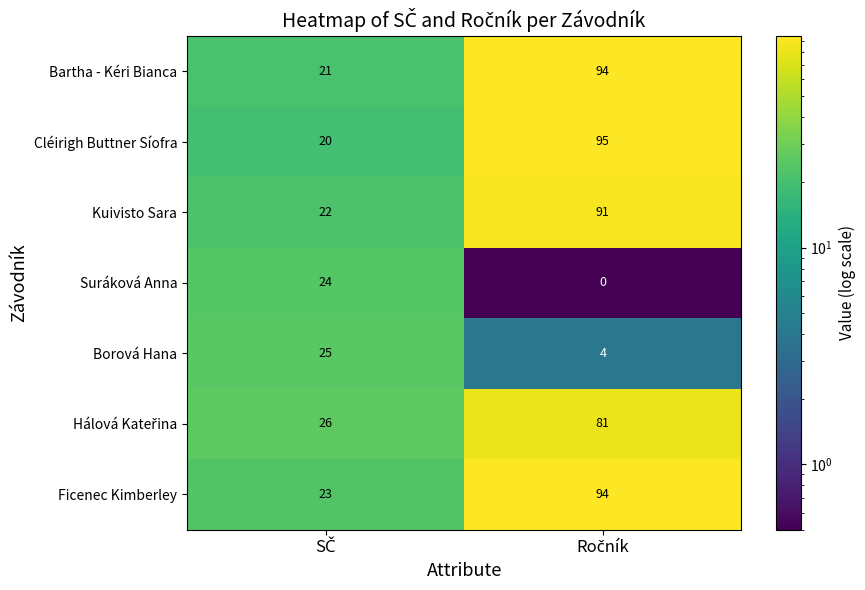

Which series has the widest spread of values?

Cléirigh Buttner Síofra